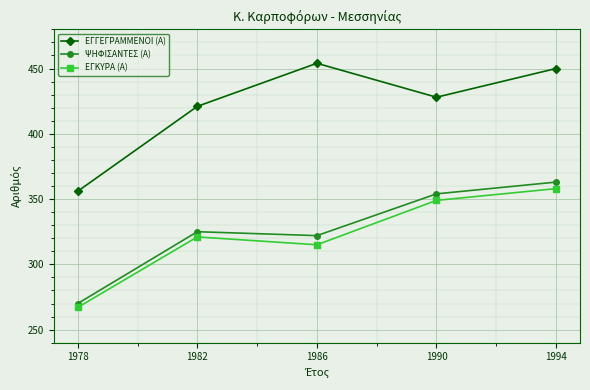

Which series changed the most between 1982 and 1986?

ΕΓΓΕΓΡΑΜΜΕΝΟΙ (Α)